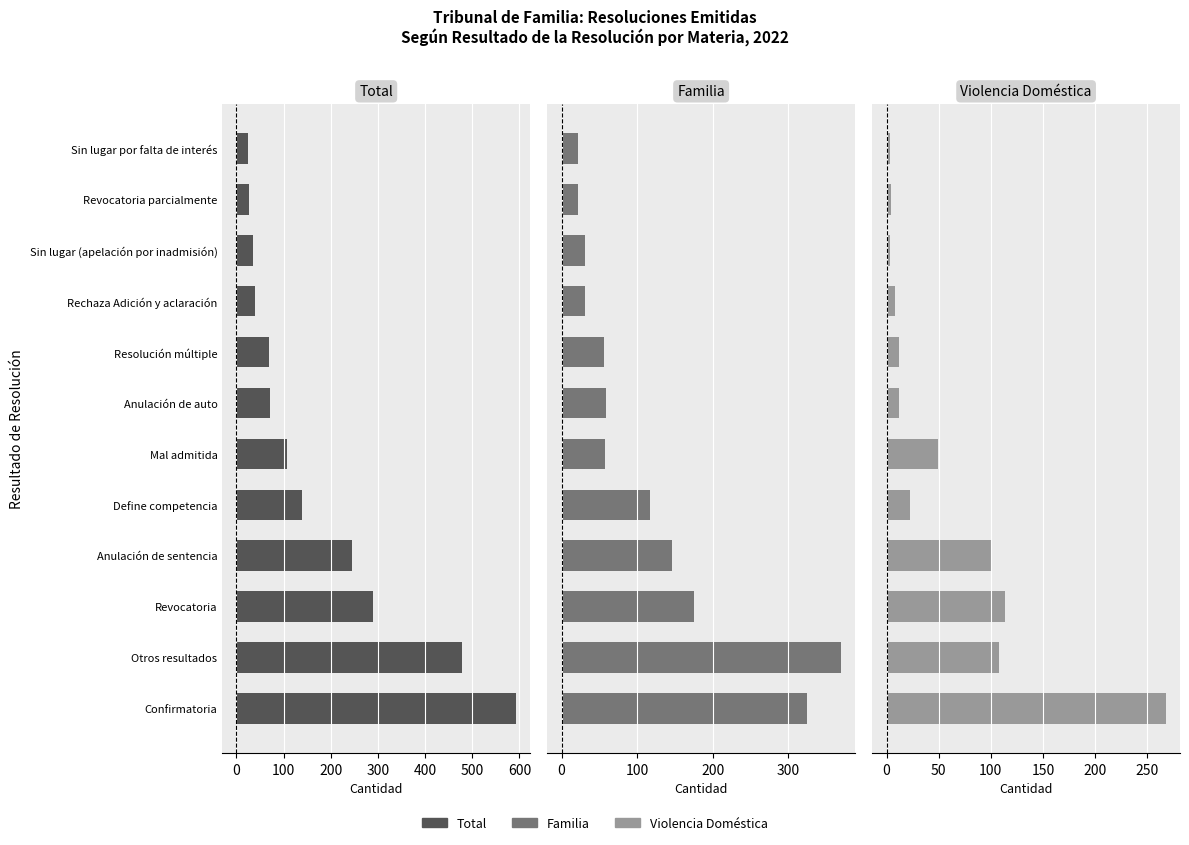

The value of Familia at Sin lugar por falta de interés is 14. True or false?

False